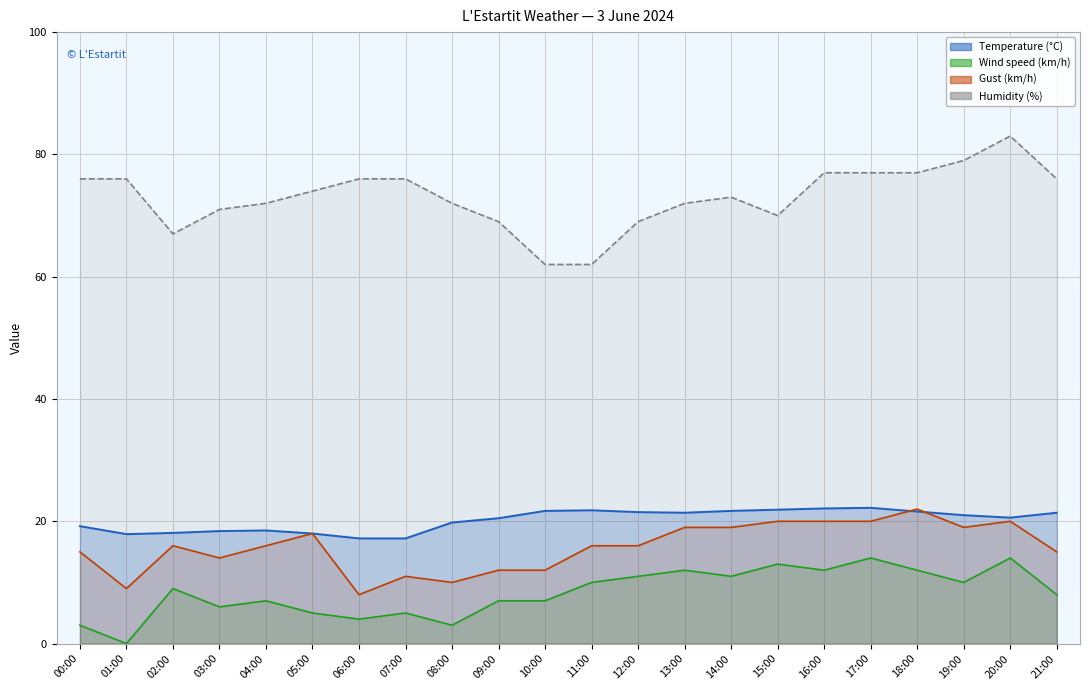

Reading left to right, transcribe all the data shown in this chart.

Temperature (°C): 00:00=19.2	01:00=17.9	02:00=18.1	03:00=18.4	04:00=18.5	05:00=18.0	06:00=17.2	07:00=17.2	08:00=19.8	09:00=20.5	10:00=21.7	11:00=21.8	12:00=21.5	13:00=21.4	14:00=21.7	15:00=21.9	16:00=22.1	17:00=22.2	18:00=21.6	19:00=21.0	20:00=20.6	21:00=21.4
Wind speed (km/h): 00:00=3.0	01:00=0.0	02:00=9.0	03:00=6.0	04:00=7.0	05:00=5.0	06:00=4.0	07:00=5.0	08:00=3.0	09:00=7.0	10:00=7.0	11:00=10.0	12:00=11.0	13:00=12.0	14:00=11.0	15:00=13.0	16:00=12.0	17:00=14.0	18:00=12.0	19:00=10.0	20:00=14.0	21:00=8.0
Gust (km/h): 00:00=15.0	01:00=9.0	02:00=16.0	03:00=14.0	04:00=16.0	05:00=18.0	06:00=8.0	07:00=11.0	08:00=10.0	09:00=12.0	10:00=12.0	11:00=16.0	12:00=16.0	13:00=19.0	14:00=19.0	15:00=20.0	16:00=20.0	17:00=20.0	18:00=22.0	19:00=19.0	20:00=20.0	21:00=15.0
Humidity (%): 00:00=76.0	01:00=76.0	02:00=67.0	03:00=71.0	04:00=72.0	05:00=74.0	06:00=76.0	07:00=76.0	08:00=72.0	09:00=69.0	10:00=62.0	11:00=62.0	12:00=69.0	13:00=72.0	14:00=73.0	15:00=70.0	16:00=77.0	17:00=77.0	18:00=77.0	19:00=79.0	20:00=83.0	21:00=76.0